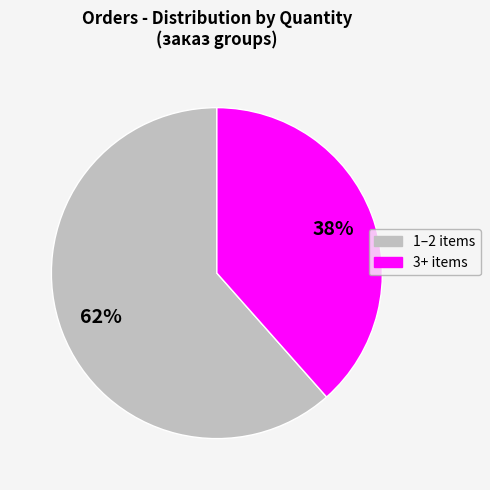

To the nearest percent, what is the average slice percentage?

50%